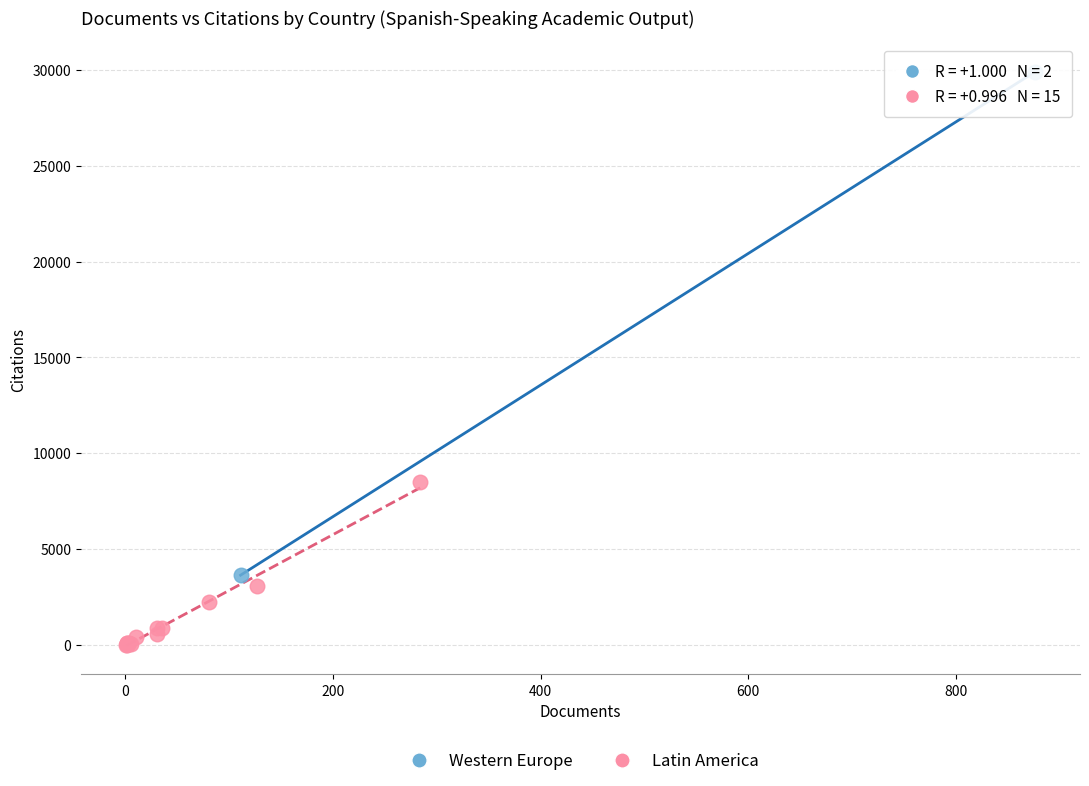

Which series has the largest Y range (max minus min)?

Western Europe